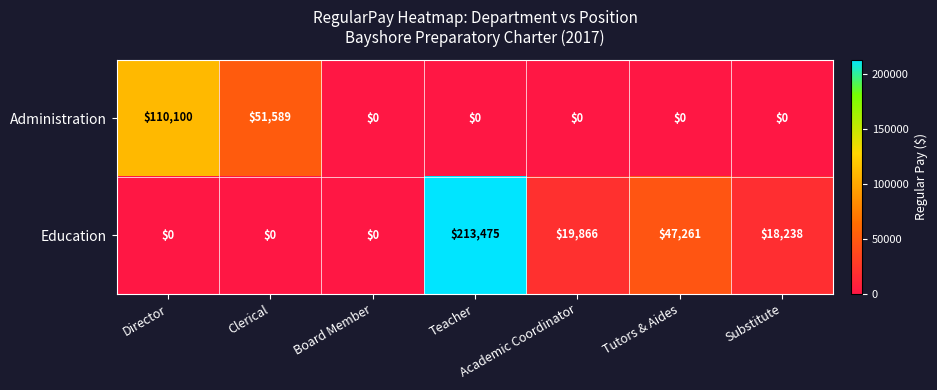

What is the sum of the Education values at Tutors & Aides and Director?

47261